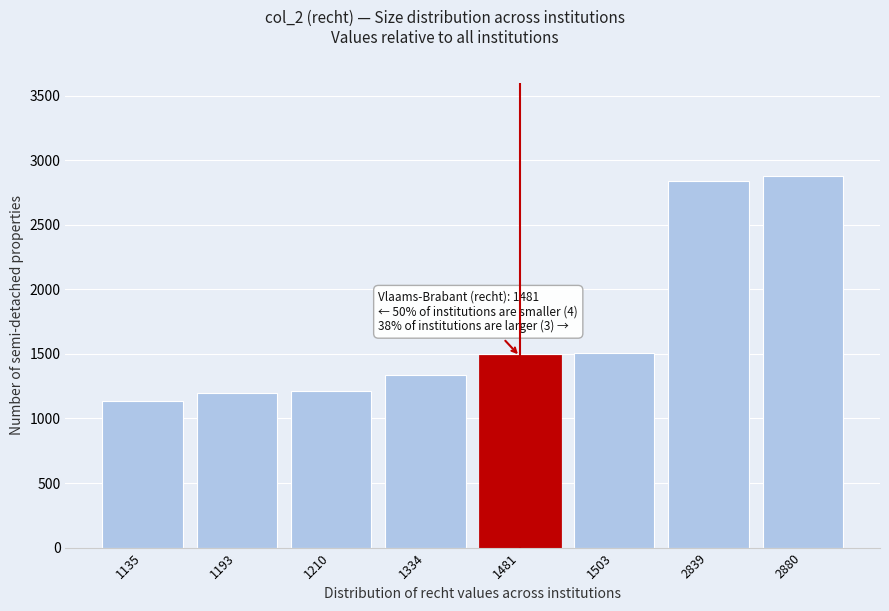

Reading left to right, transcribe all the data shown in this chart.

1135	1193	1210	1334	1481	1503	2839	2880